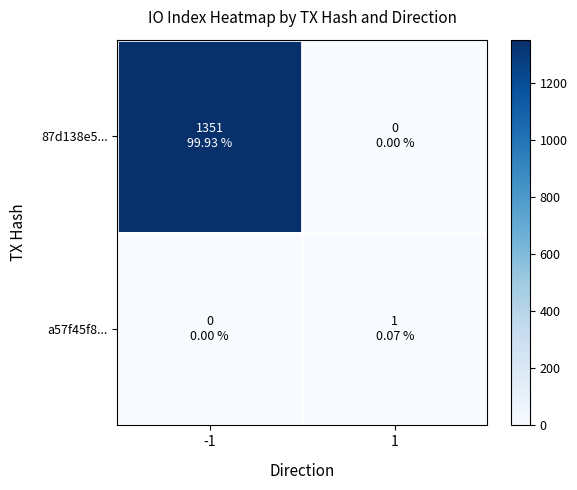

What is the difference between the highest and lowest values at -1?

1351